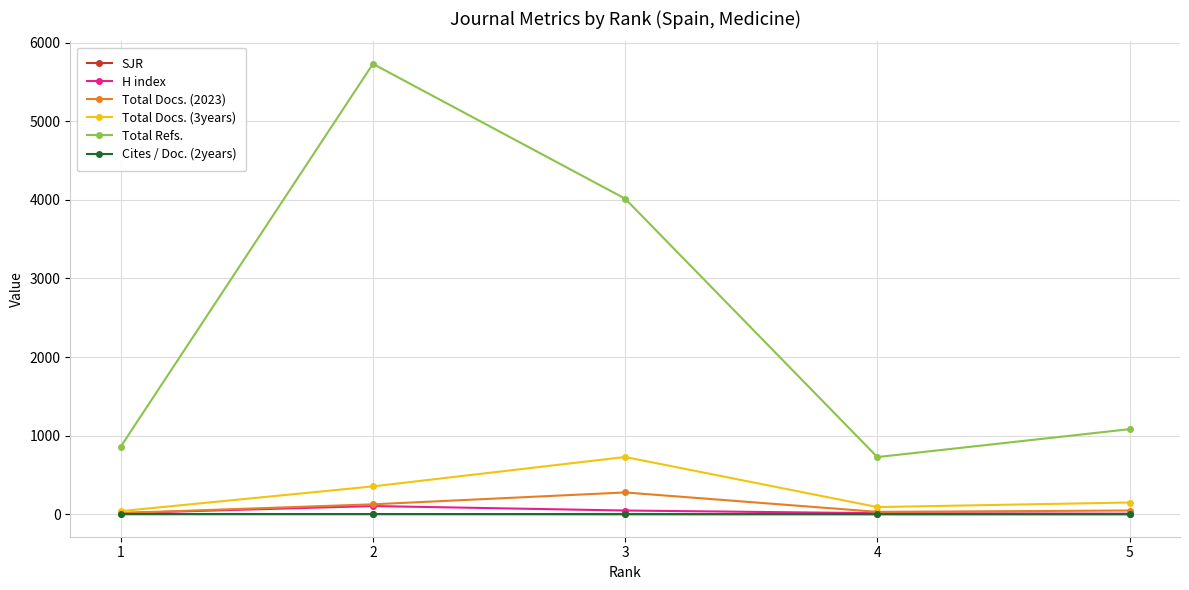

The value of Total Docs. (3years) at 3 is 728.0. True or false?

True